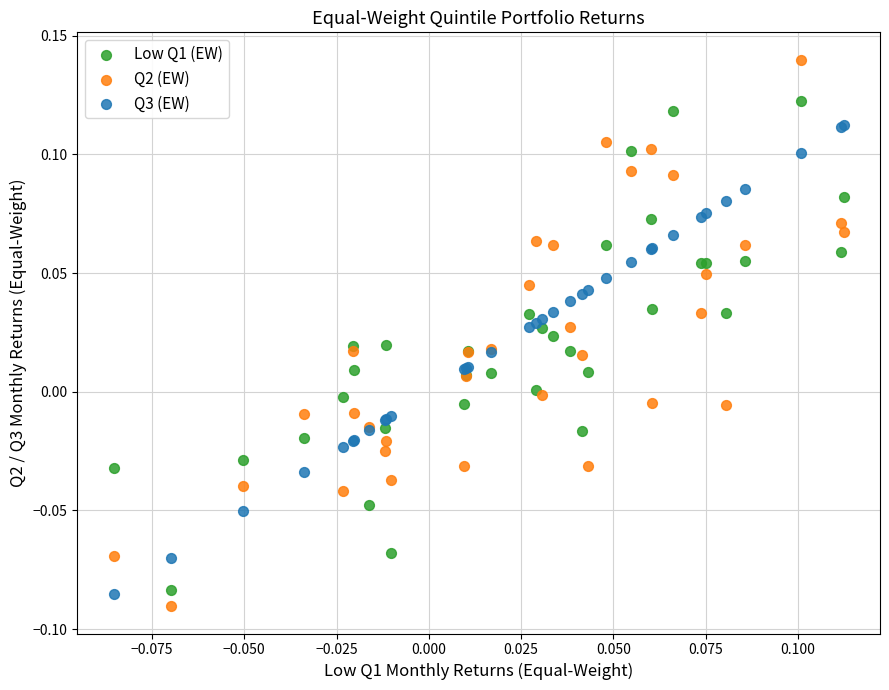

Which series has the widest spread of Y values?

Q2 (EW)